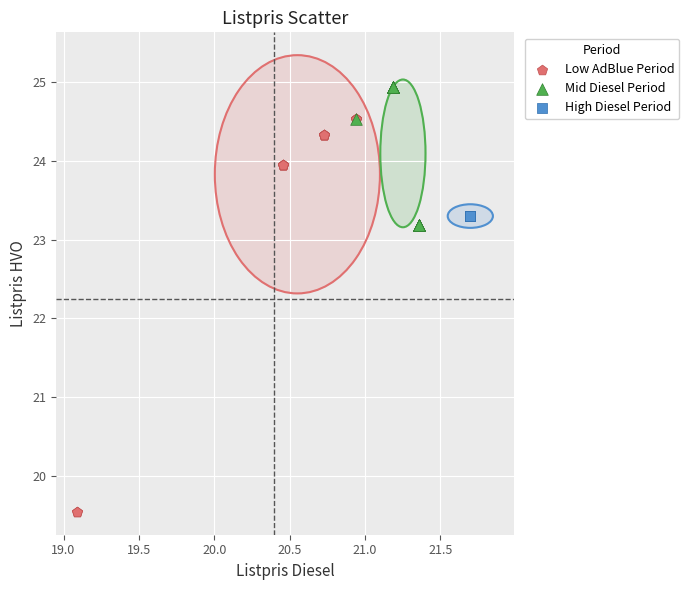

What are all the series names shown in the legend?

Low AdBlue Period, Mid Diesel Period, High Diesel Period